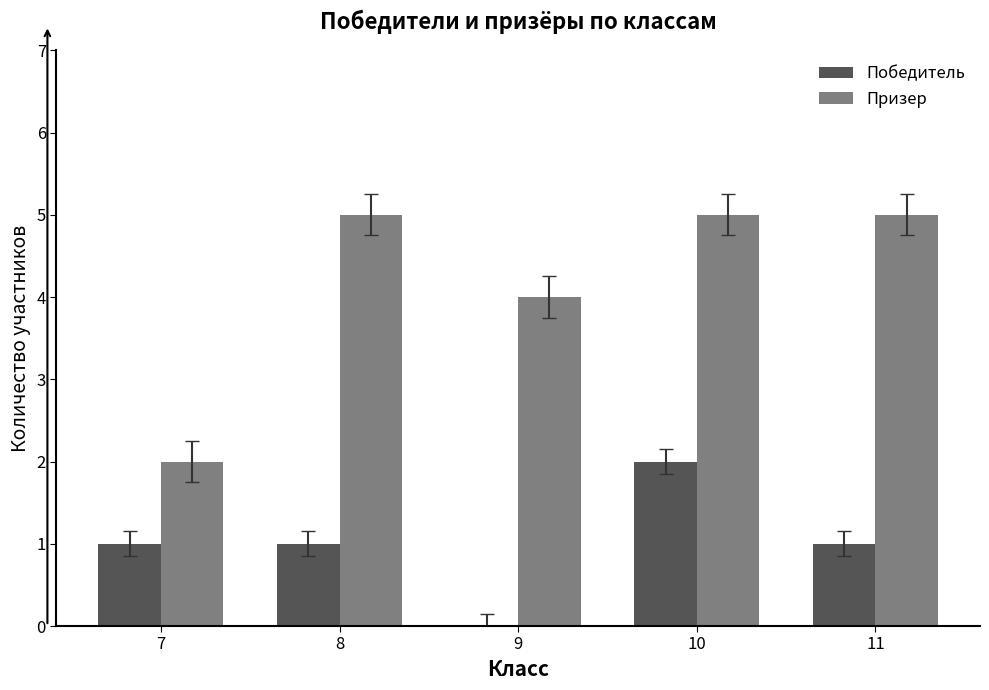

How many distinct data groups are displayed?

2